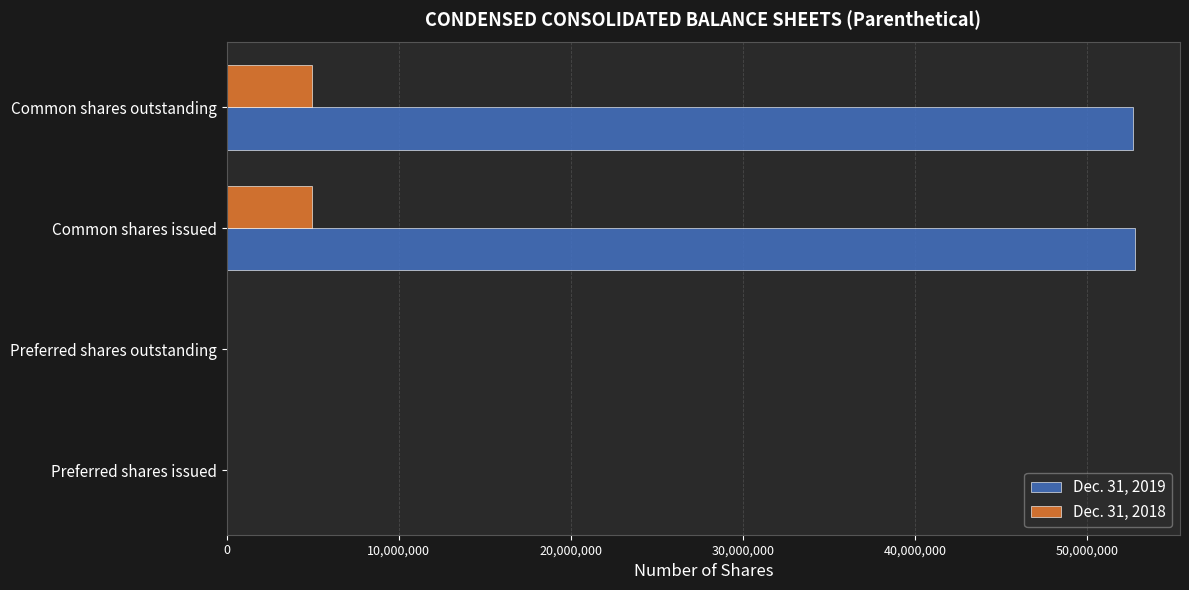

What is the maximum value shown in the chart?

52746728